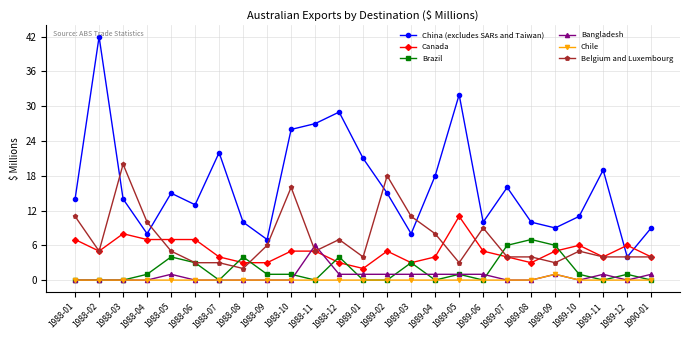

True or false: China (excludes SARs and Taiwan) and Bangladesh intersect in this chart.

False